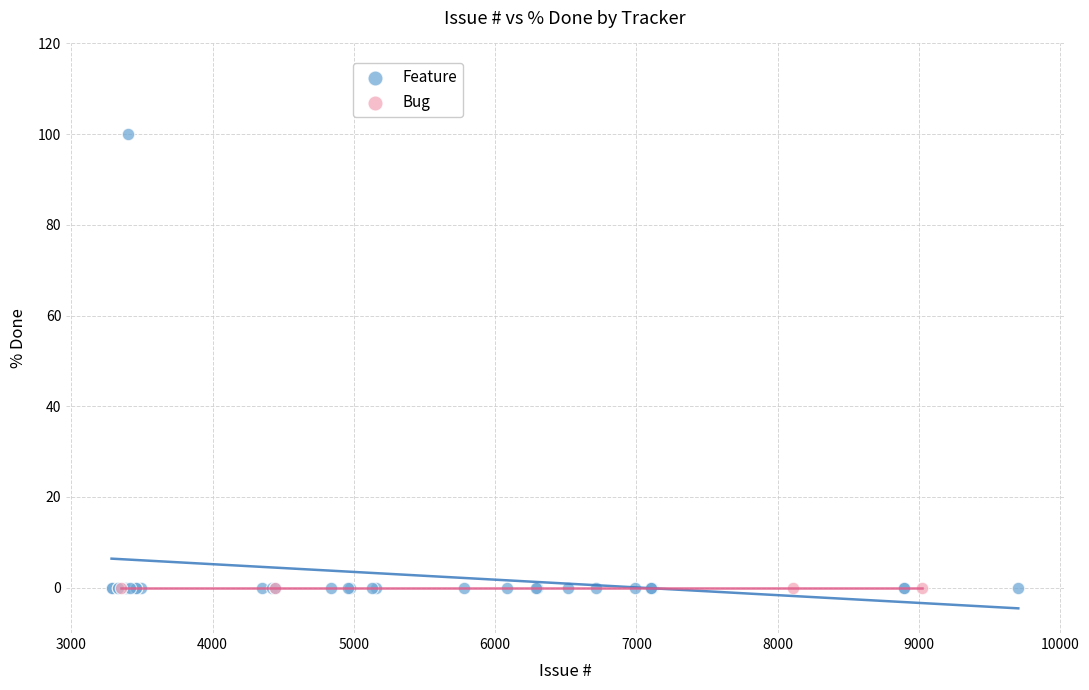

Which series reaches the maximum Y coordinate?

Feature